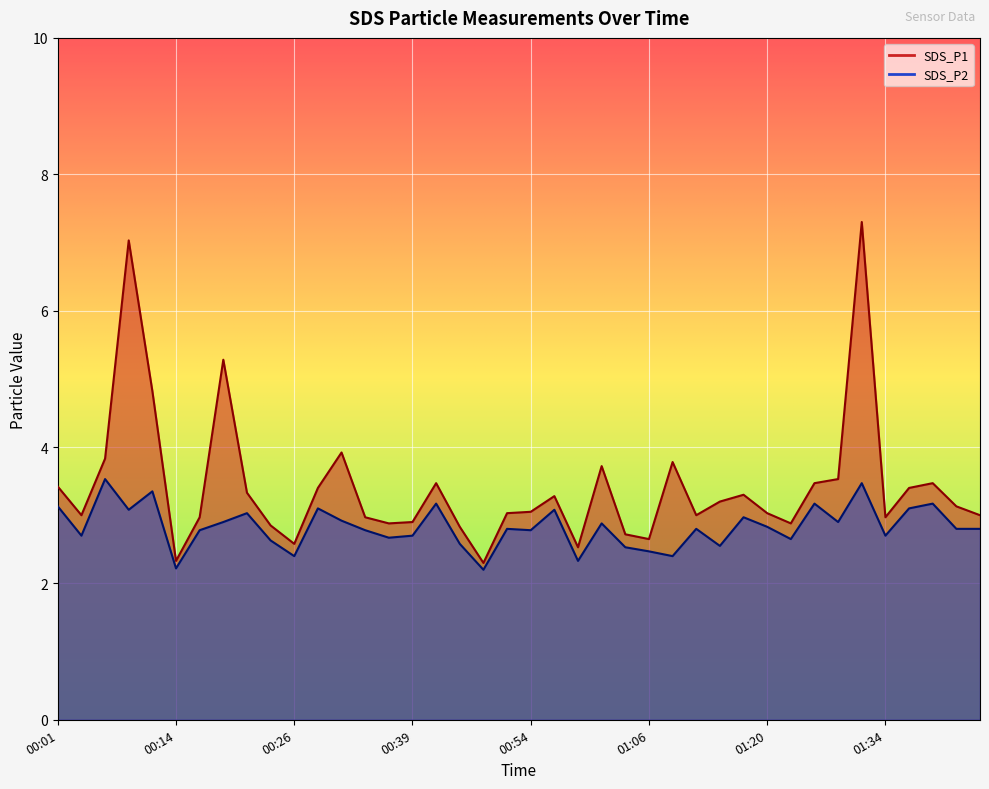

Which series has the largest range (max minus min)?

SDS_P1